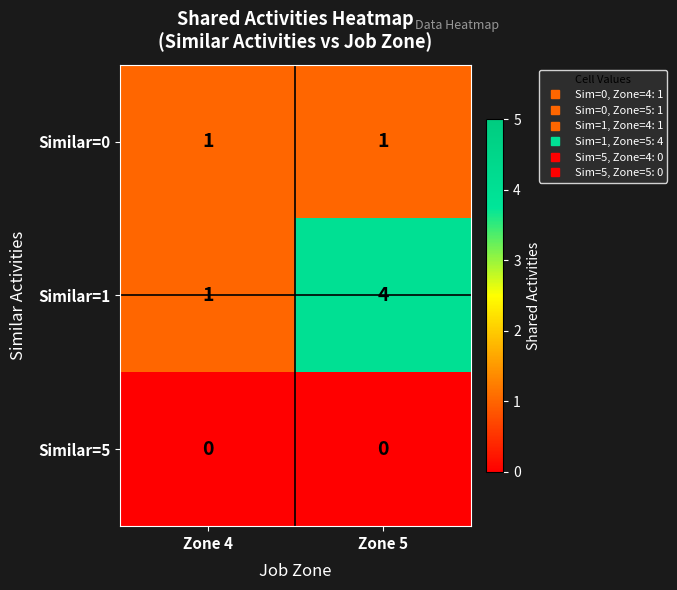

Is it true that Similar=5 equals 0 at Zone 5?

True